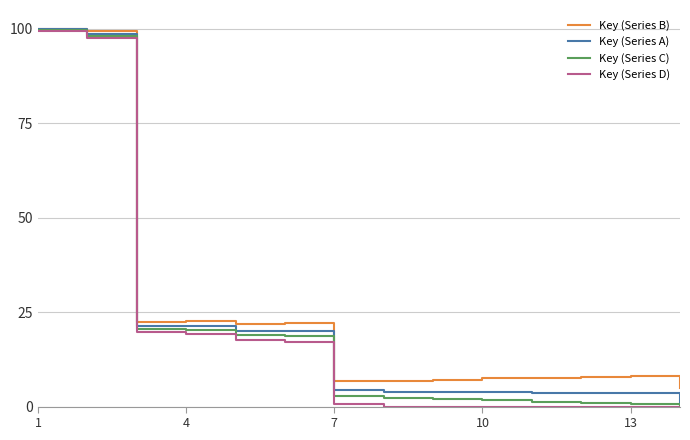

What is the highest value of the Key (Series B) series?

100.0